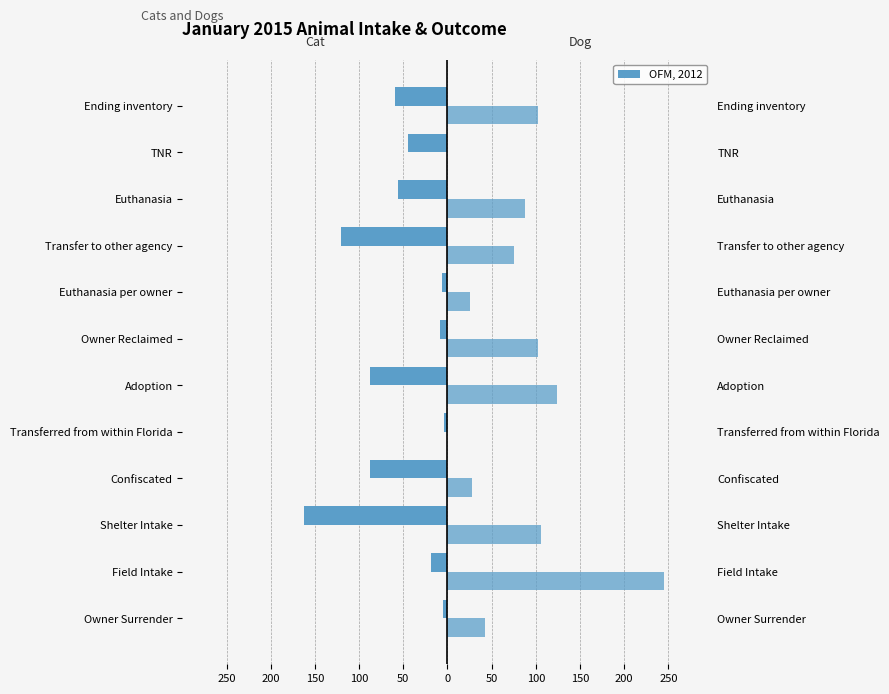

Between Transferred from within Florida and Euthanasia per owner, which series saw the biggest shift?

Dog